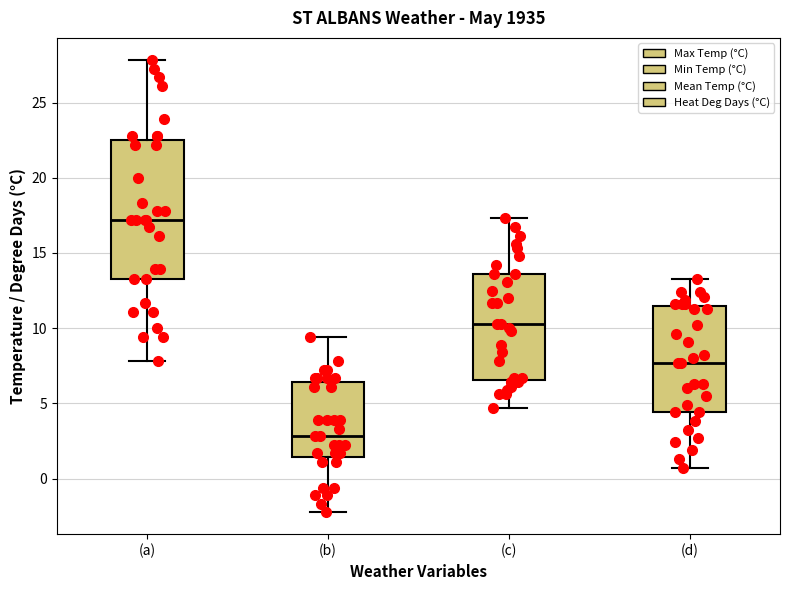

Which box's median line is the highest?

(a)